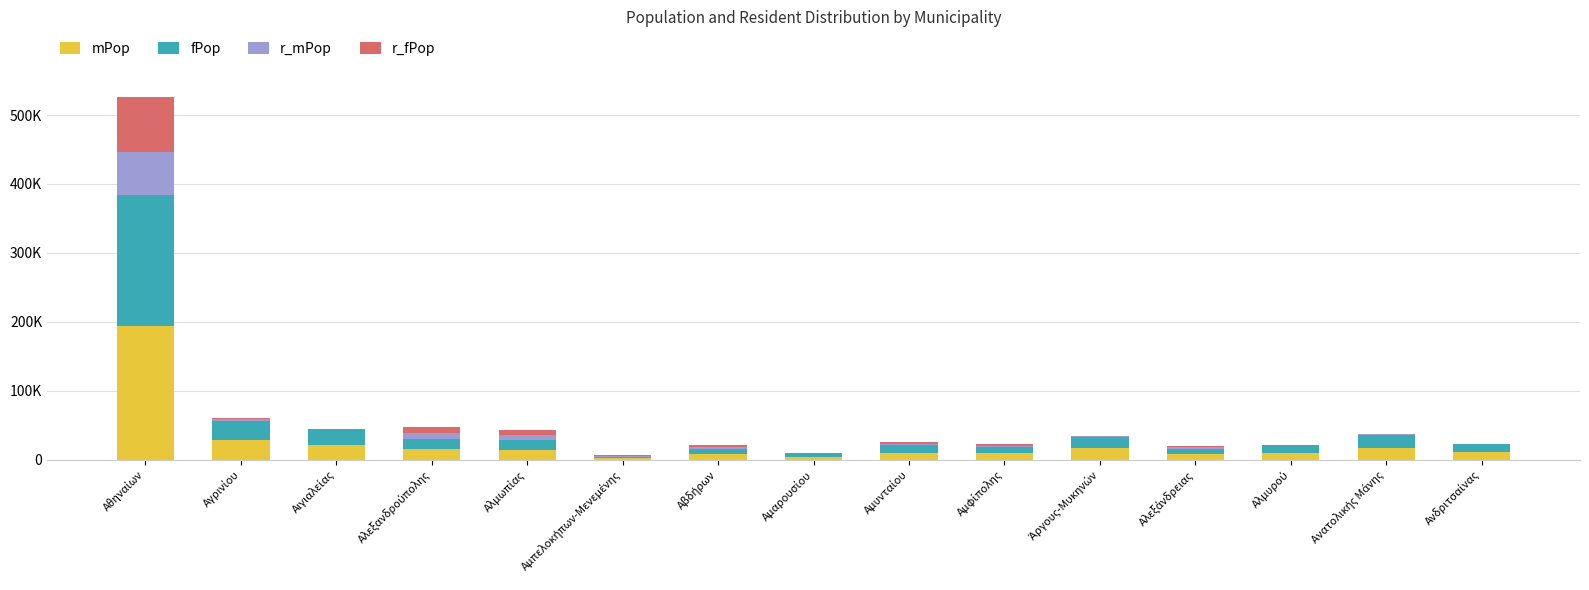

What are all the series names shown in the legend?

mPop, fPop, r_mPop, r_fPop